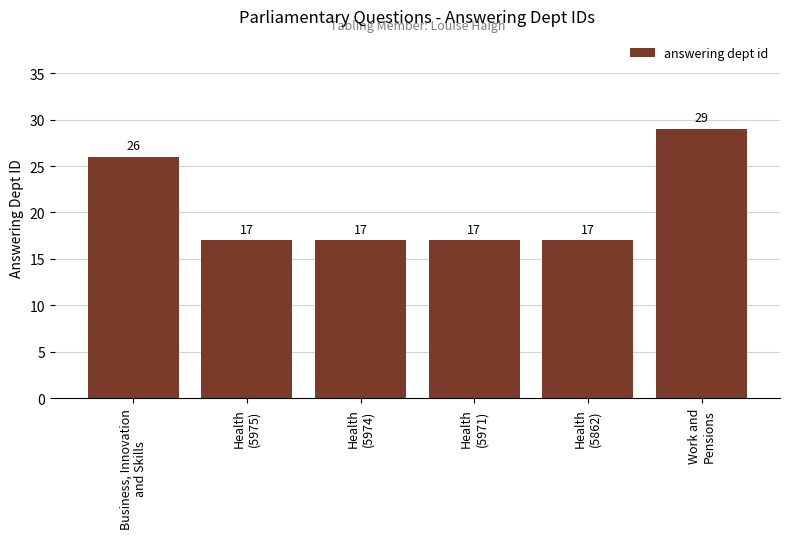

Count the values in the range 17 to 26.

5